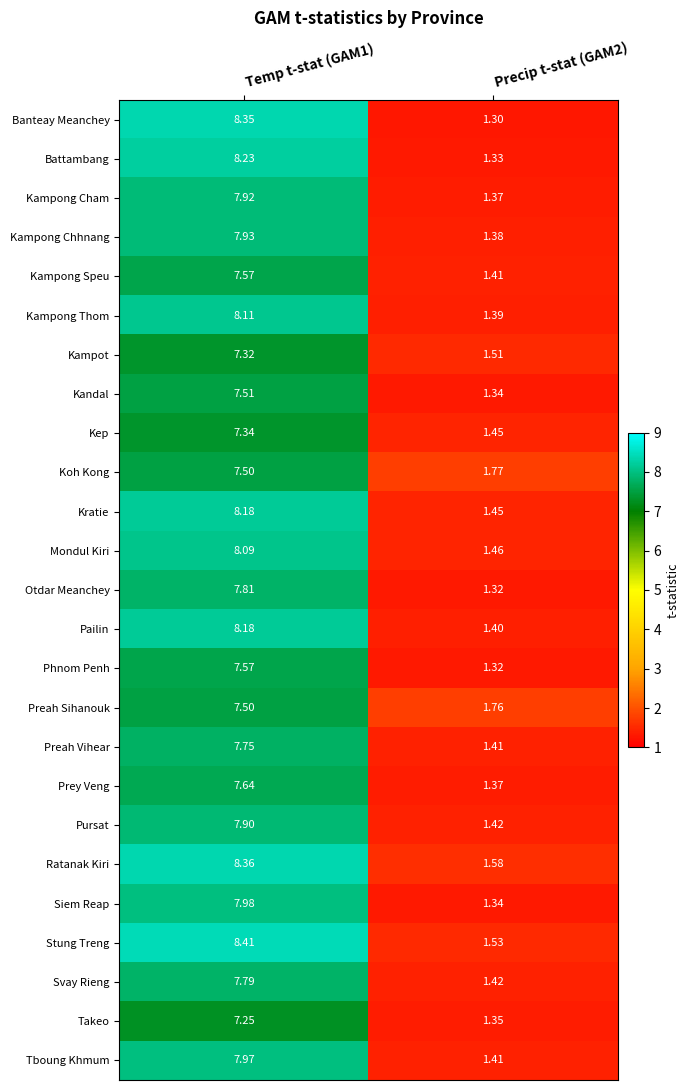

Which series has the widest spread of values?

Banteay Meanchey